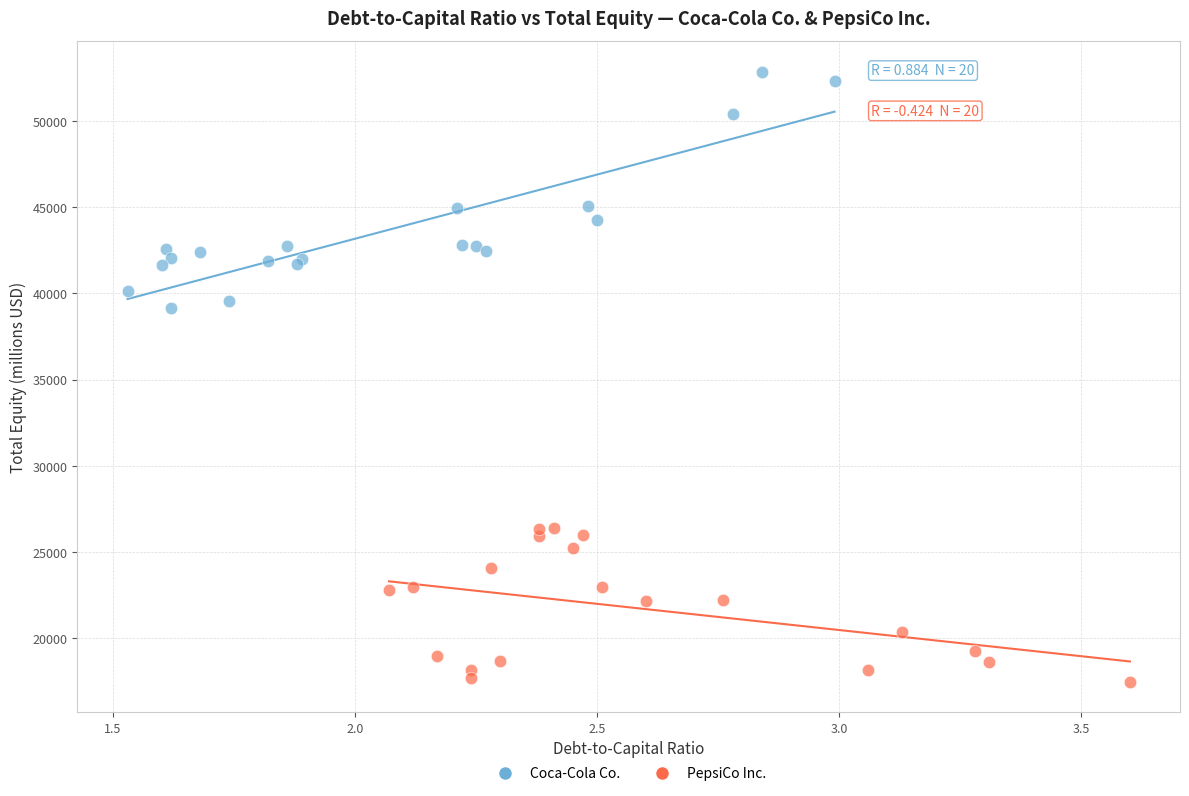

Which series reaches the maximum Y coordinate?

Coca-Cola Co.